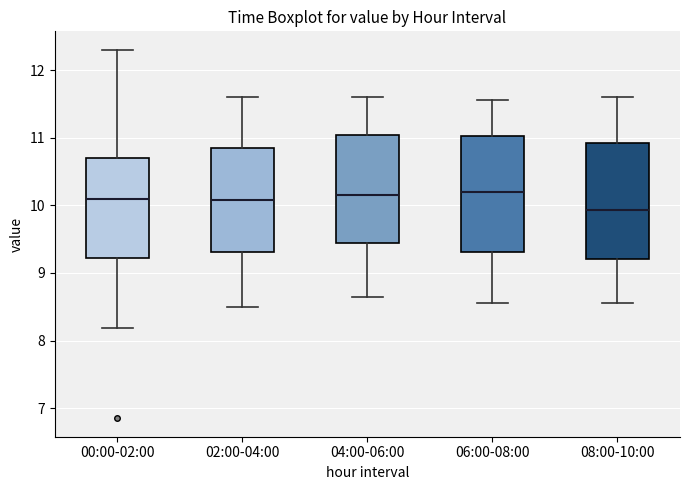

Reading left to right, read every box against the y-axis: the position of its median line, the range the box covers, and the ends of its whiskers. The values are not printed on the chart, so give them approximately, as read against the axis.

00:00-02:00: median 10.1, box 9.2 to 10.7, whiskers 8.2 to 12.3
02:00-04:00: median 10.1, box 9.3 to 10.9, whiskers 8.5 to 11.6
04:00-06:00: median 10.2, box 9.4 to 11.0, whiskers 8.7 to 11.6
06:00-08:00: median 10.2, box 9.3 to 11.0, whiskers 8.6 to 11.6
08:00-10:00: median 9.9, box 9.2 to 10.9, whiskers 8.6 to 11.6